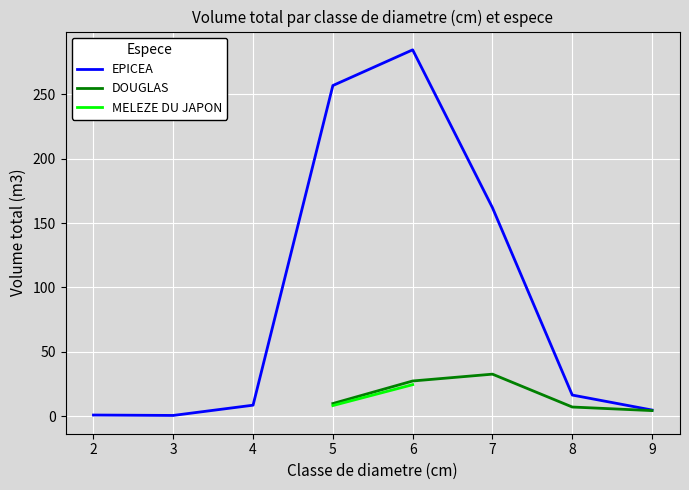

How many interior local valleys does the EPICEA series have?

1